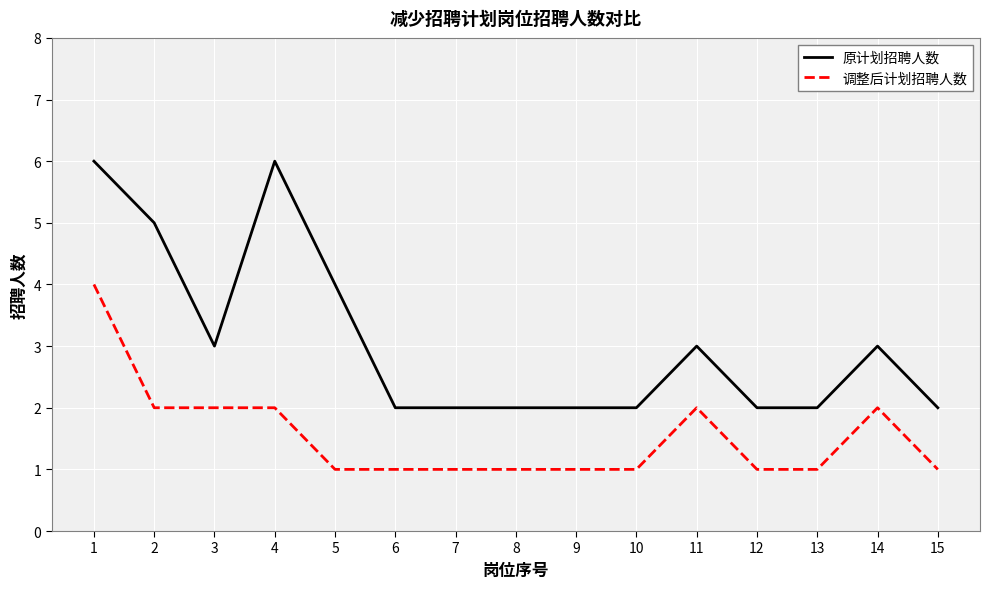

List the series in order of their overall mean, highest first.

原计划招聘人数, 调整后计划招聘人数